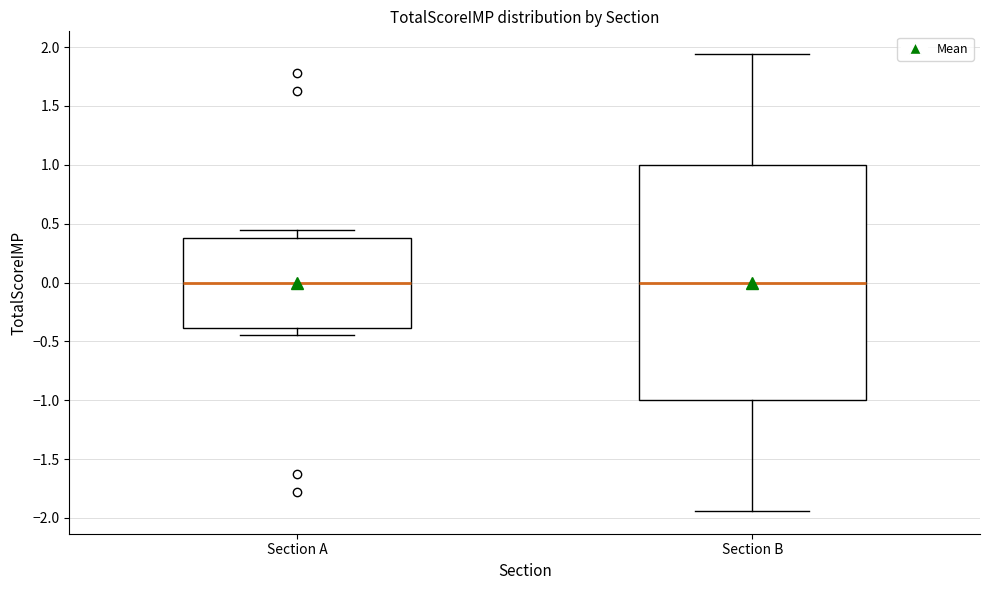

Which box is the tallest, from its lower edge to its upper edge?

Section B